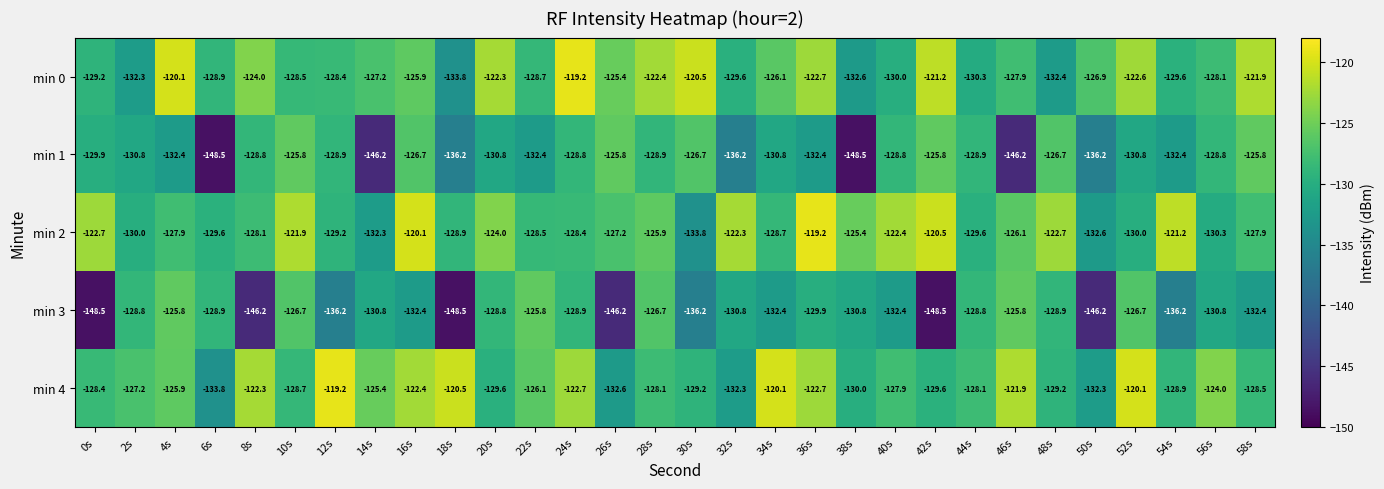

Which series changed the most between 40s and 48s?

min 3